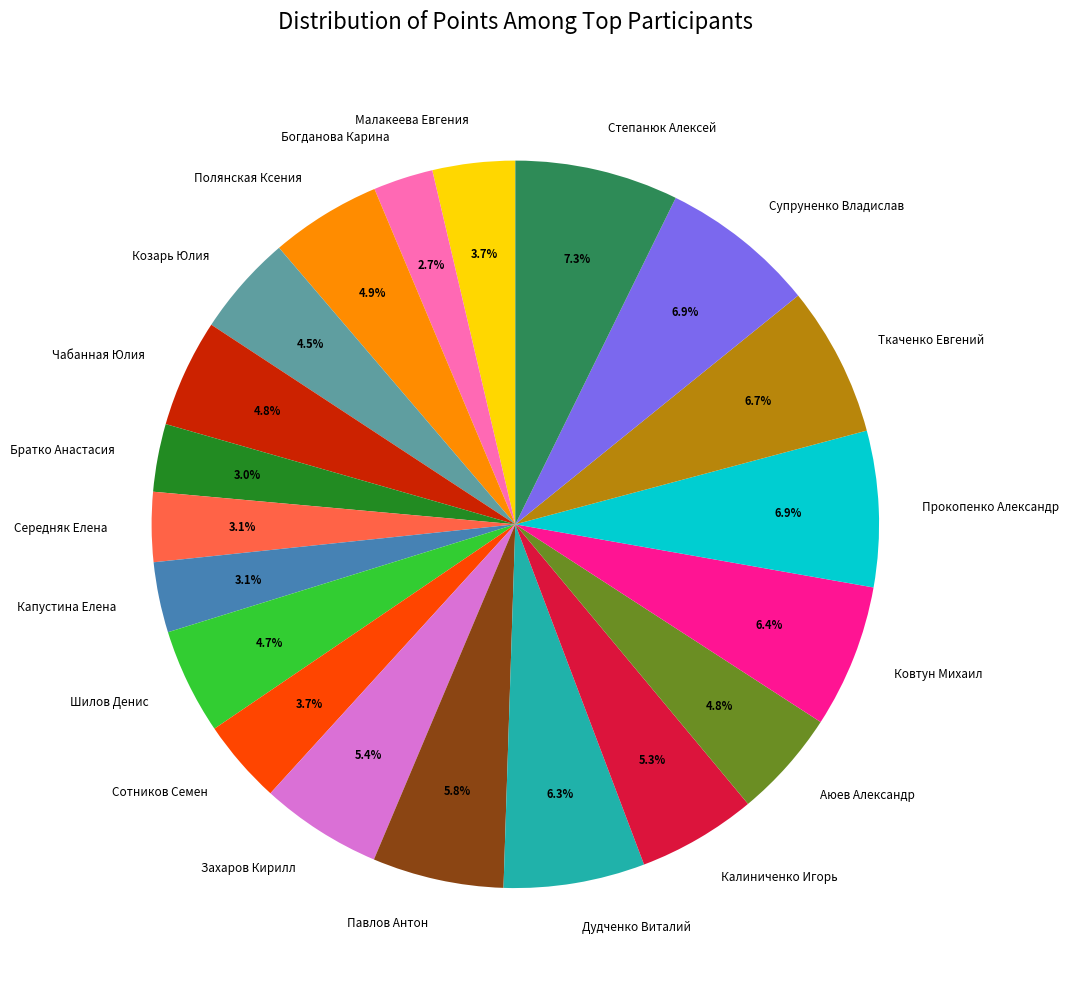

Approximately how many times larger is the value at Братко Анастасия compared to Калиниченко Игорь?

0.6